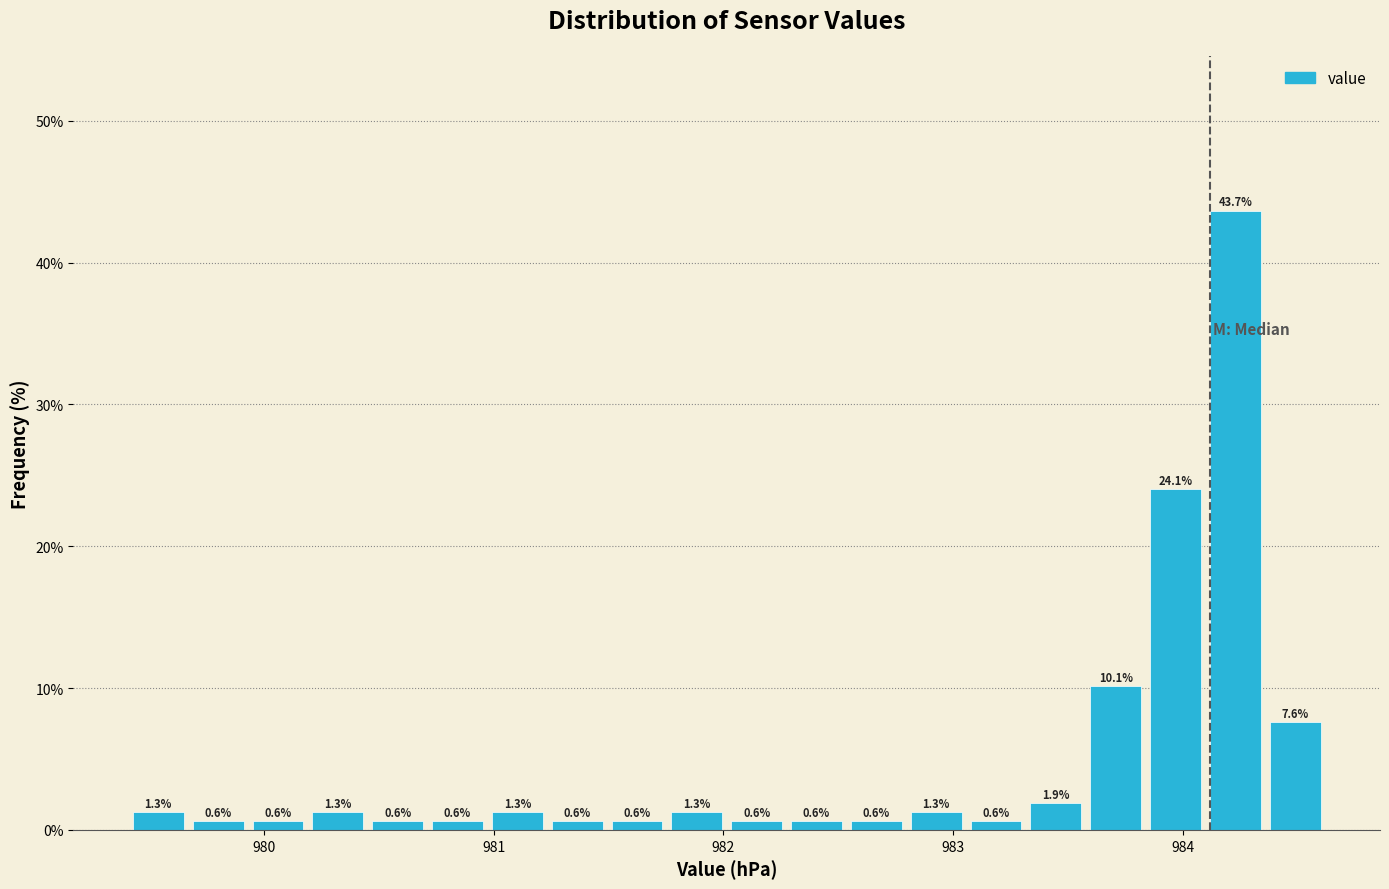

Read against the x-axis, roughly where is the centre of the tallest bar?

984.2